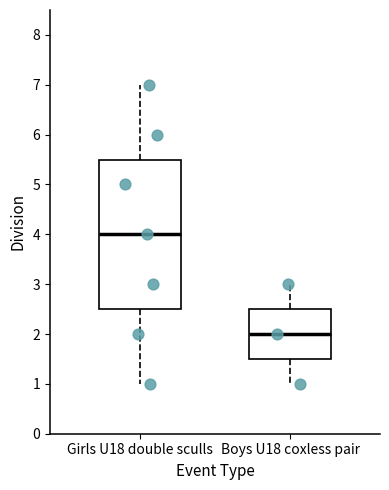

Reading left to right, transcribe this box plot: for each box, give where its median line is, the range the box spans, and where its two whiskers end, as read against the y-axis. The values are not printed on the chart, so give them approximately, as read against the axis.

Girls U18 double sculls: median 4.0, box 2.5 to 5.5, whiskers 1.0 to 7.0
Boys U18 coxless pair: median 2.0, box 1.5 to 2.5, whiskers 1.0 to 3.0